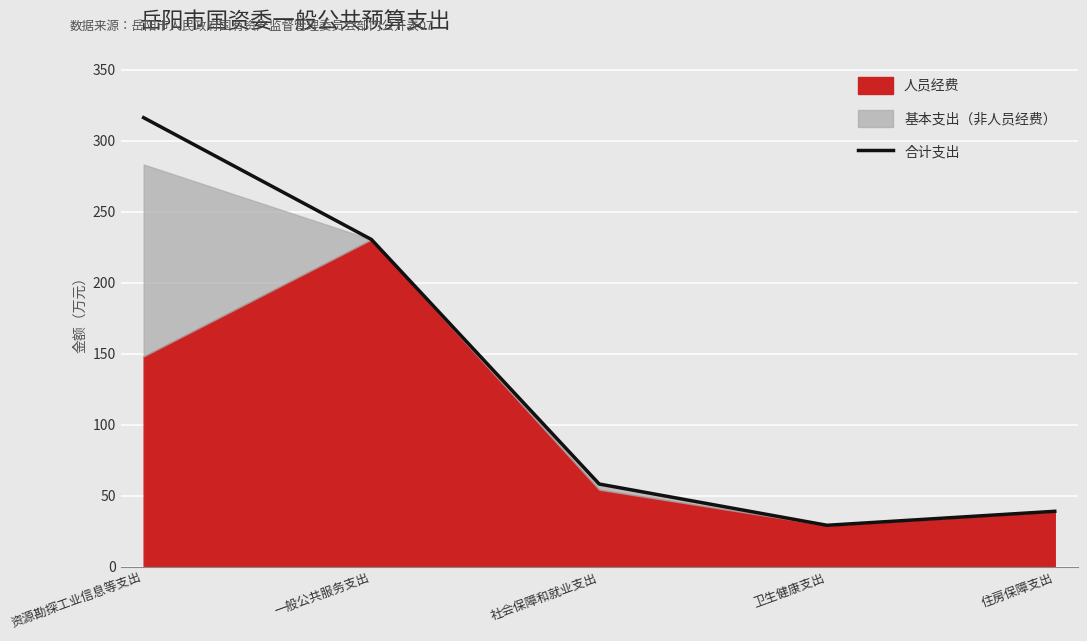

What is the value of the 2nd point from the left?

230.6